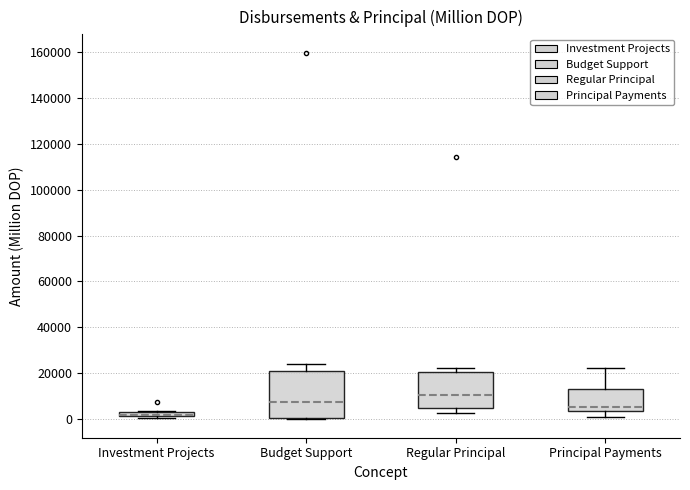

Where is the lower edge of the box for Regular Principal on the y-axis? The values are not printed on the chart, so give them approximately, as read against the axis.

6000